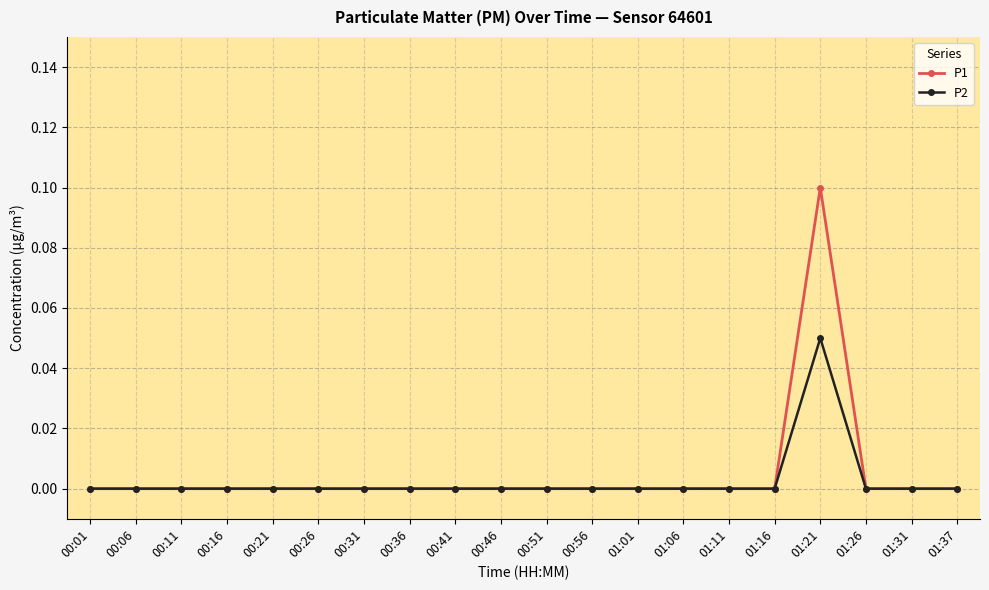

What is the label of the 6th point from the left?

00:26